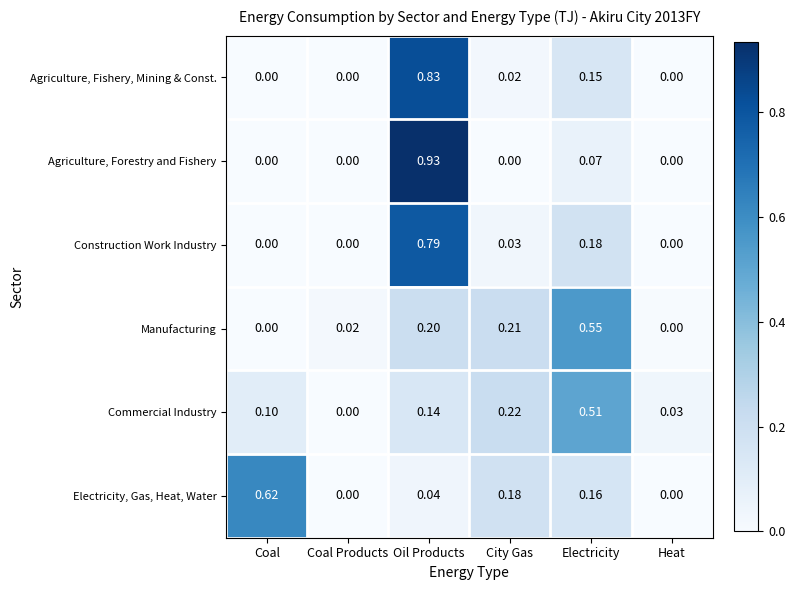

Rank the series at Electricity from lowest to highest value.

Agriculture, Forestry and Fishery, Agriculture, Fishery, Mining & Const., Electricity, Gas, Heat, Water, Construction Work Industry, Commercial Industry, Manufacturing